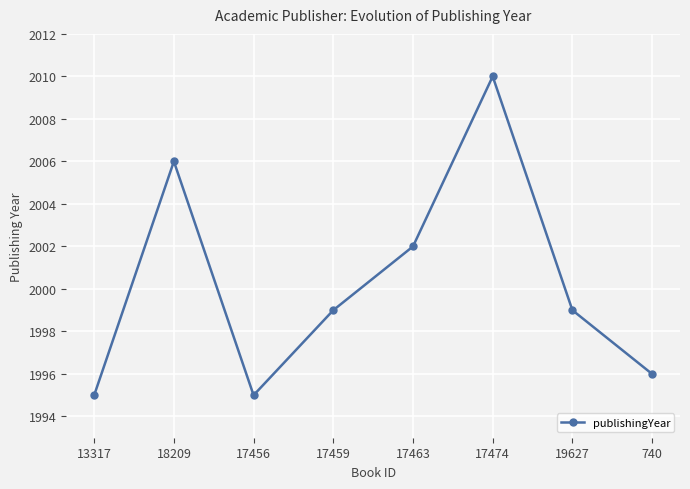

What is the maximum value shown in the chart?

2010